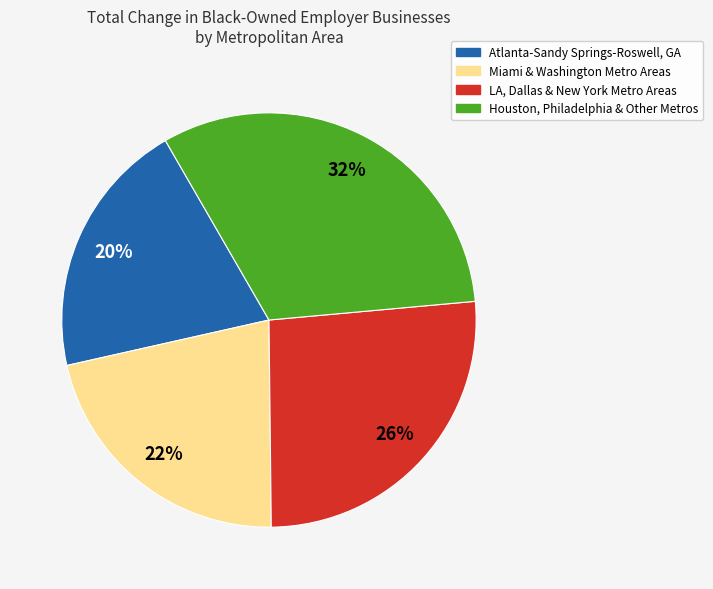

Is there any slice that represents more than half of the pie?

No